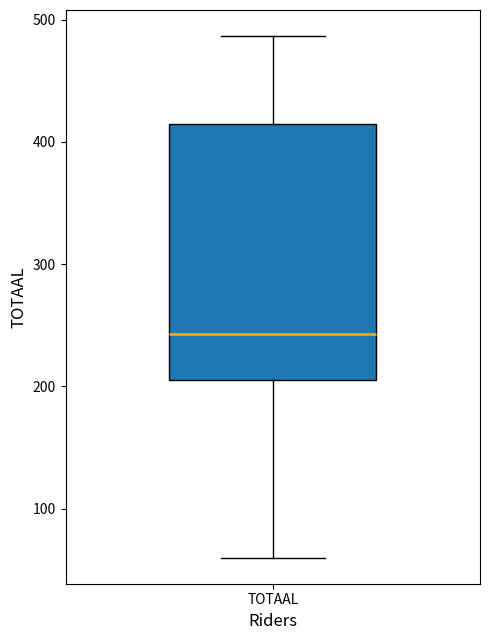

Where does the median line of the box for TOTAAL sit on the y-axis? The values are not printed on the chart, so give them approximately, as read against the axis.

240